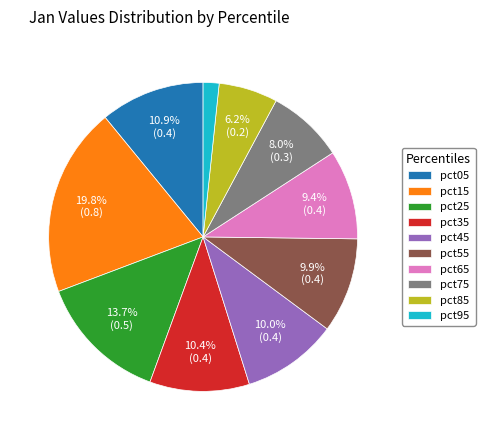

To the nearest percent, what is the difference between the largest and smallest slice percentages?

18%